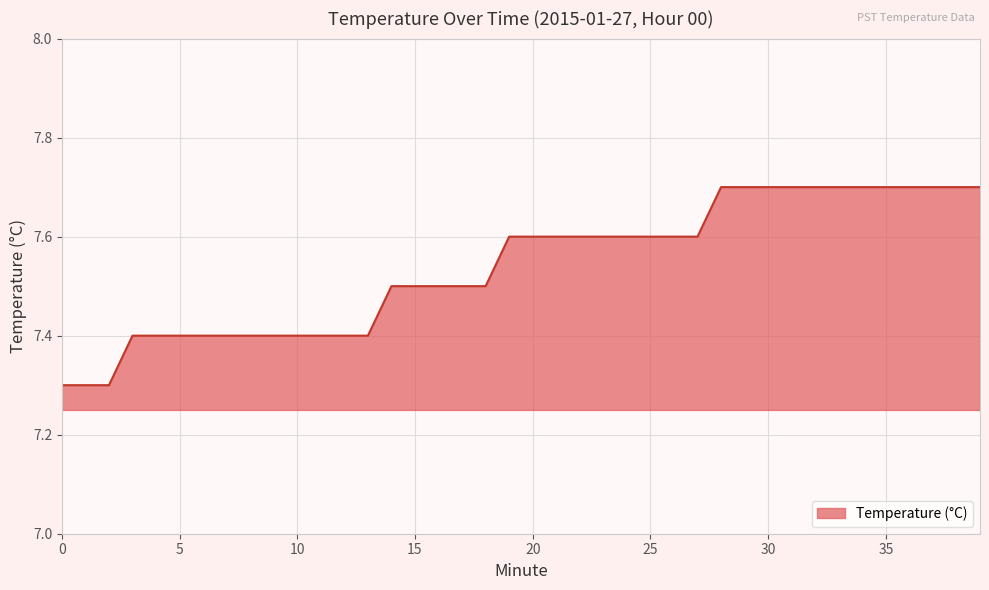

What is the smallest value displayed?

7.3